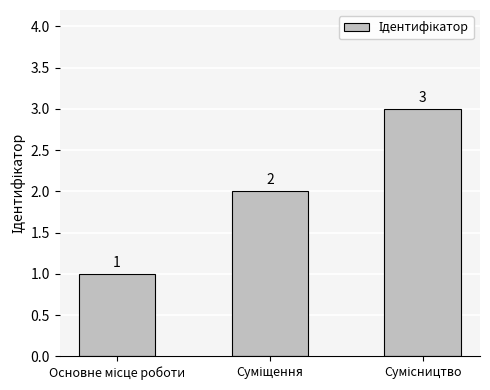

What is the sum of all values?

6